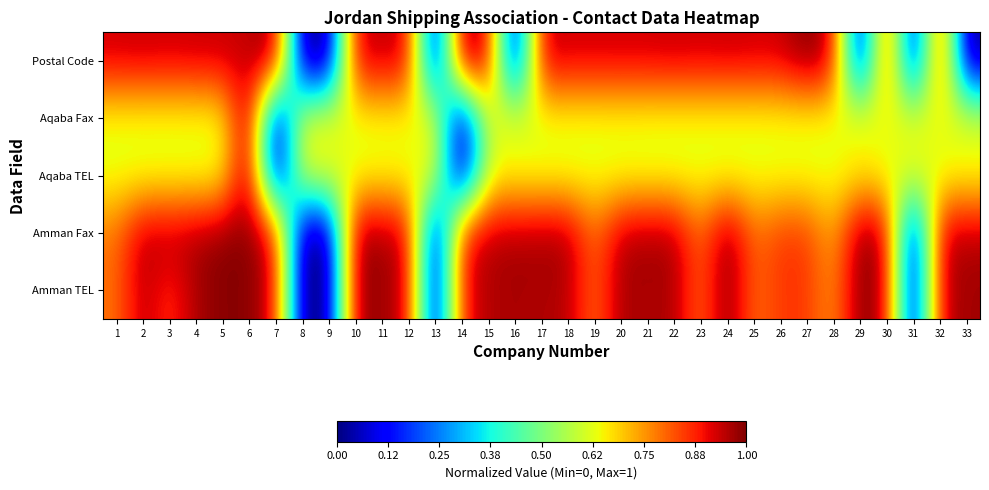

List the series in order of their peak value, highest first.

Postal Code, Aqaba Fax, Aqaba TEL, Amman Fax, Amman TEL